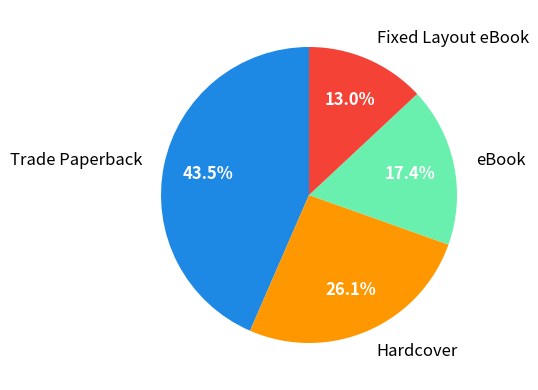

Which category has the smallest portion of the pie?

Fixed Layout eBook